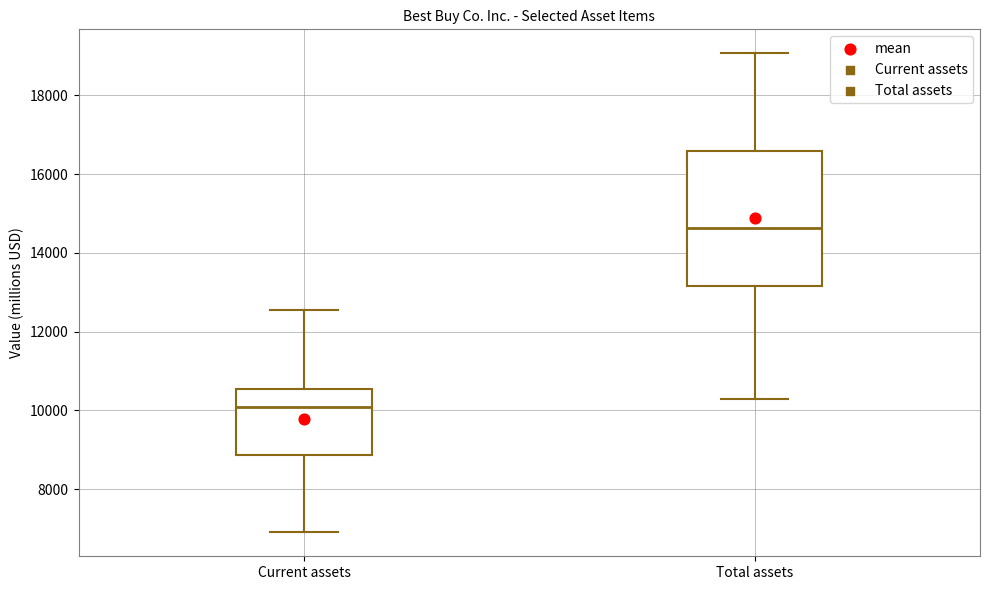

Reading left to right, read every box against the y-axis: the position of its median line, the range the box covers, and the ends of its whiskers. The values are not printed on the chart, so give them approximately, as read against the axis.

Current assets: median 10000, box 8800 to 10600, whiskers 7000 to 12600
Total assets: median 14600, box 13200 to 16600, whiskers 10200 to 19000